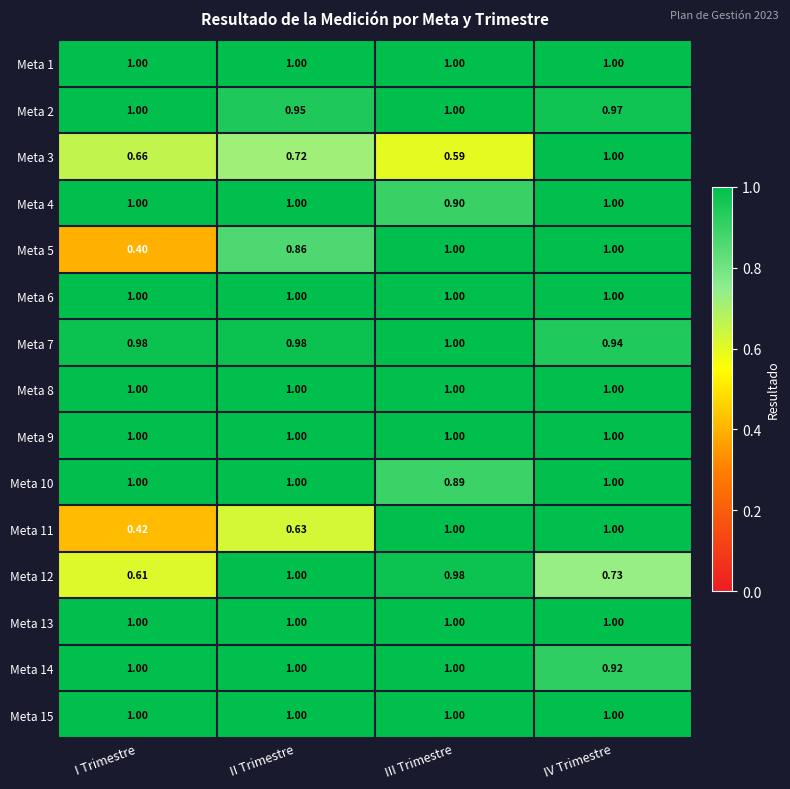

At which category is the sum across all series the highest?

IV Trimestre